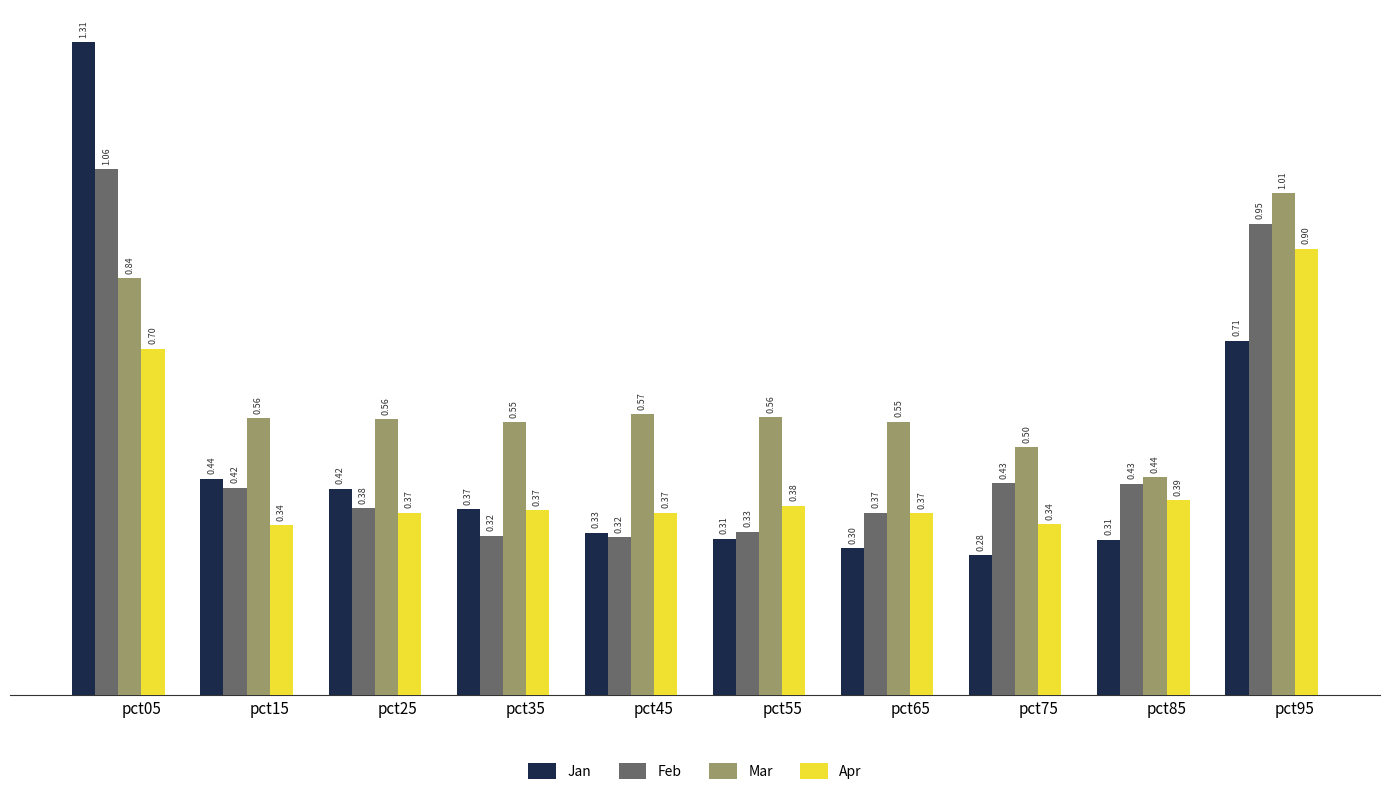

List the series in order of their peak value, highest first.

Jan, Feb, Mar, Apr